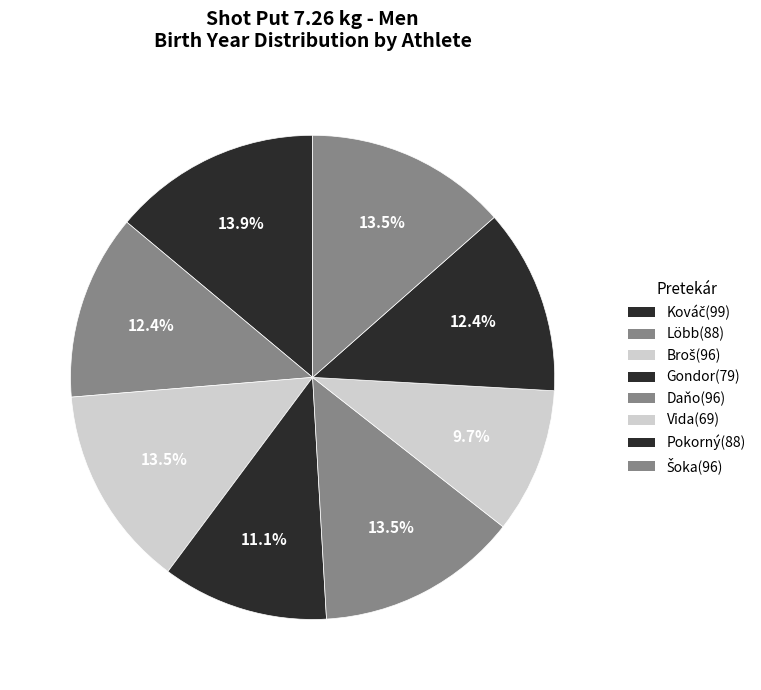

How many segments does this pie chart have?

8